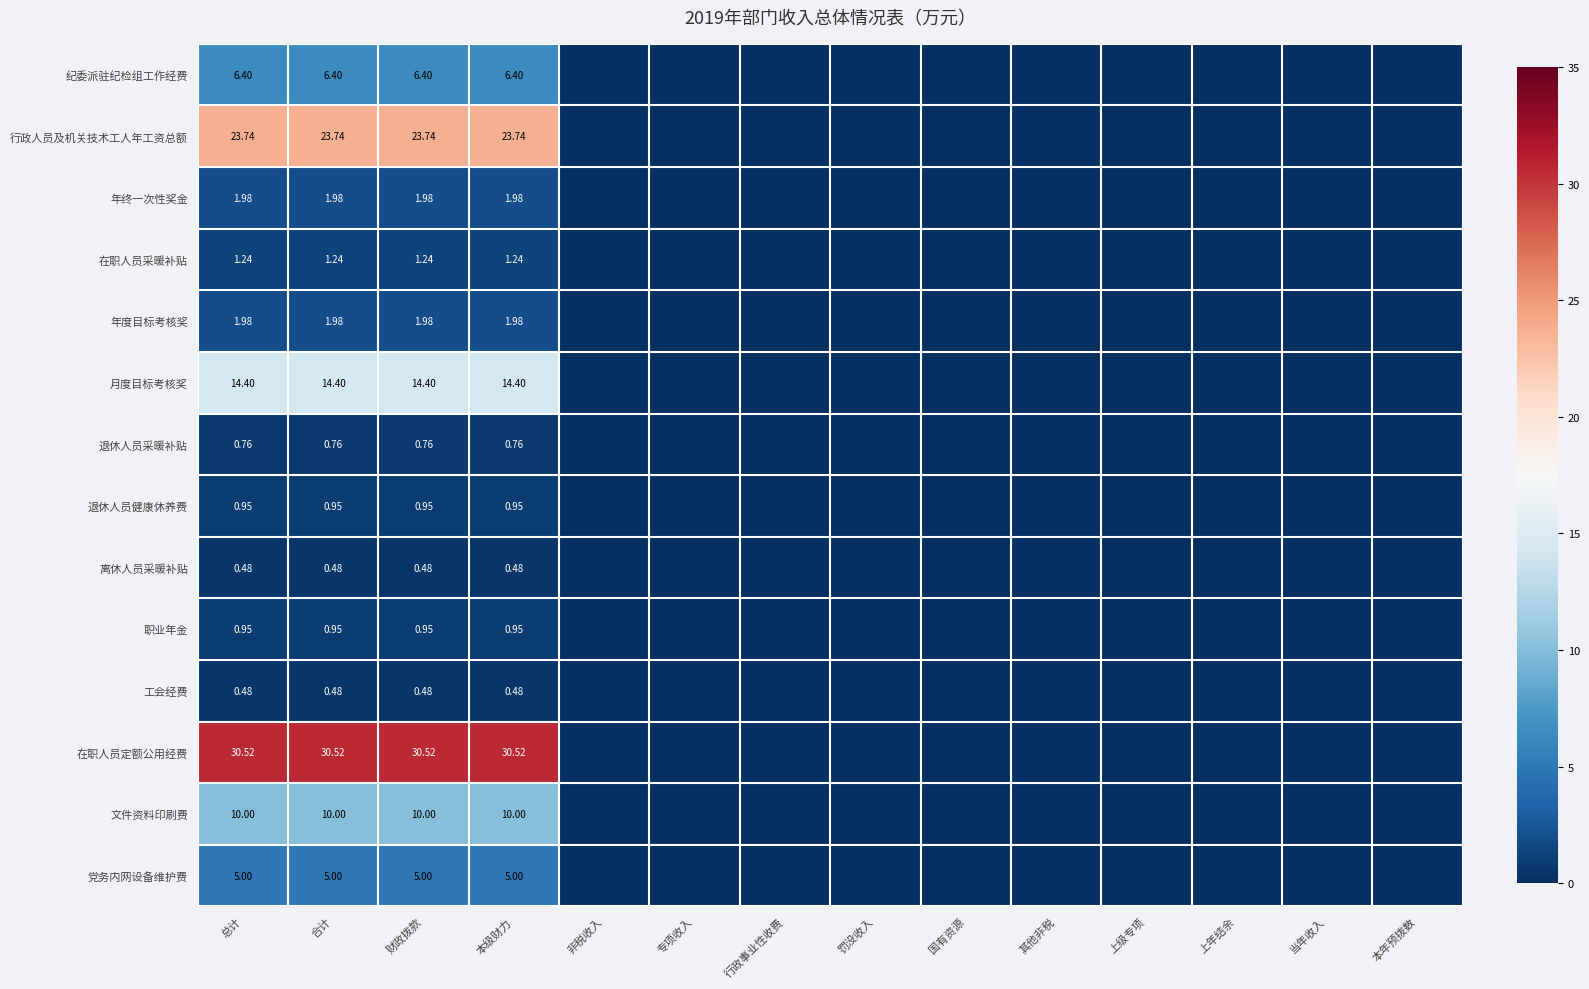

How many 年度目标考核奖 values are between 0 and 1?

10